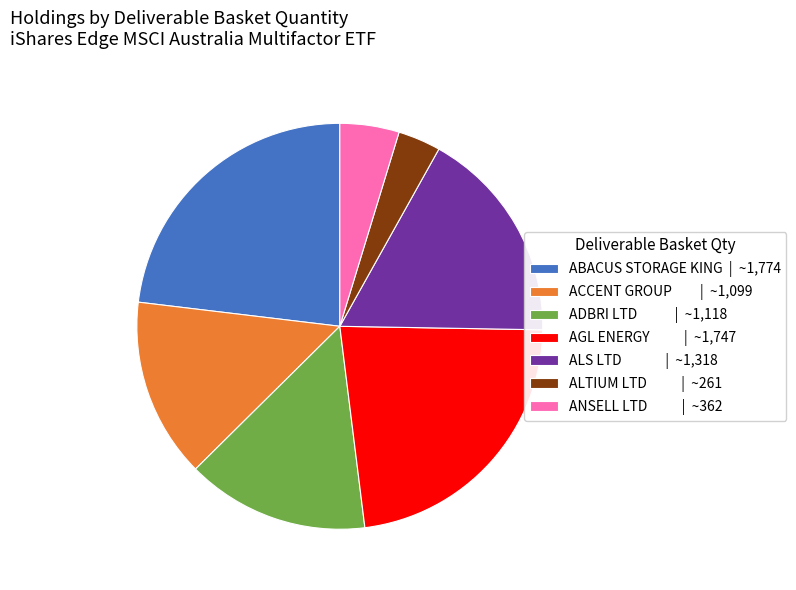

How many segments does this pie chart have?

7